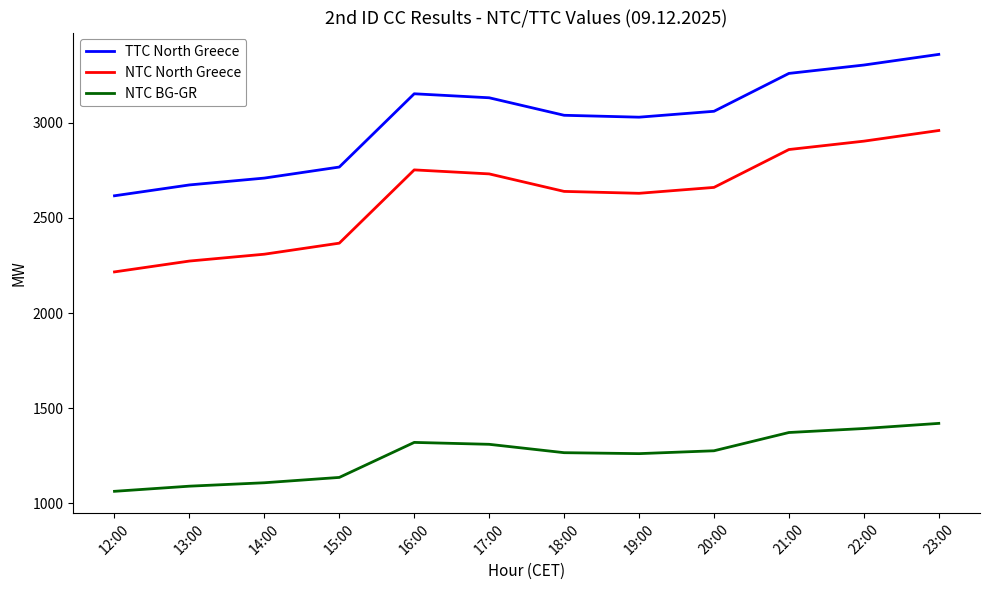

What is the greatest value displayed?

3359